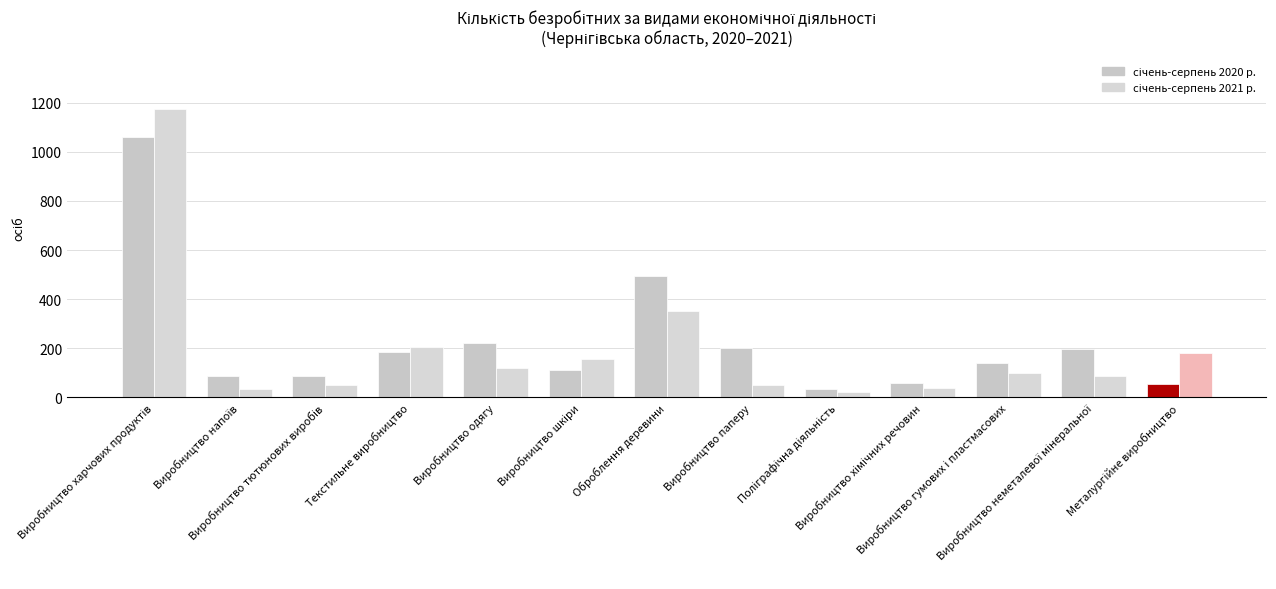

Rank the categories by січень-серпень 2020 р. value from lowest to highest.

Поліграфічна діяльність, Металургійне виробництво, Виробництво хімічних речовин, Виробництво напоїв, Виробництво тютюнових виробів, Виробництво шкіри, Виробництво гумових і пластмасових, Текстильне виробництво, Виробництво неметалевої мінеральної, Виробництво паперу, Виробництво одягу, Оброблення деревини, Виробництво харчових продуктів